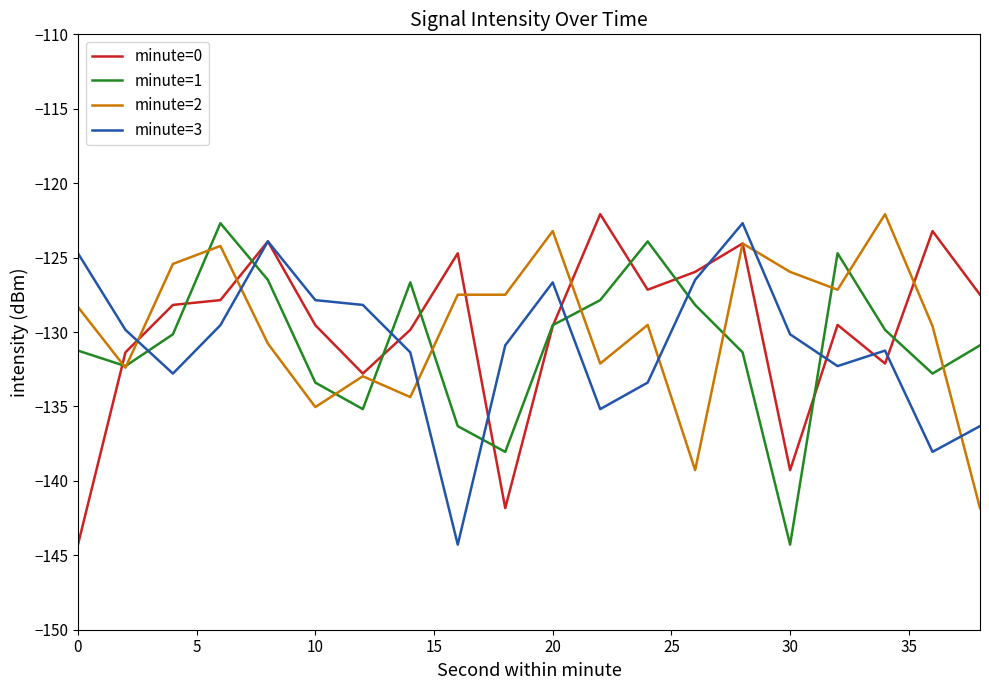

What is the highest value of the minute=3 series?

-122.7